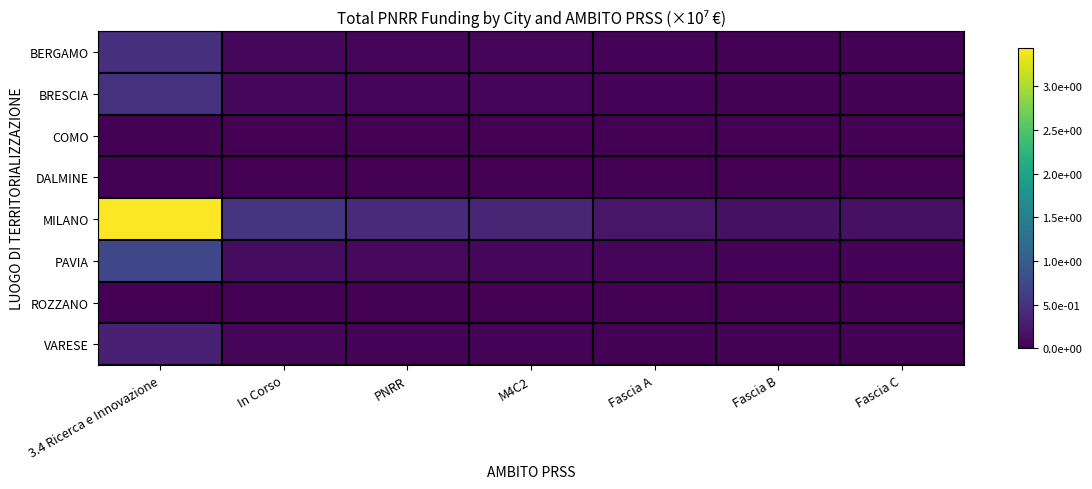

What is the difference between the highest and lowest values at PNRR?

0.4